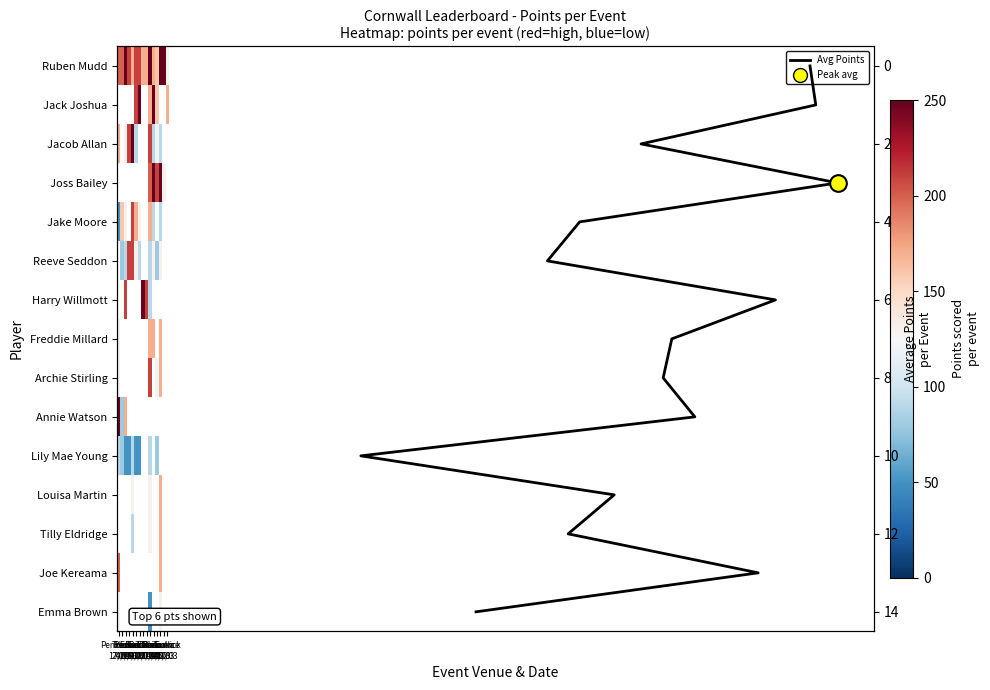

The value of Jack Joshua at Bodmin 26/11 is 449.7. True or false?

False